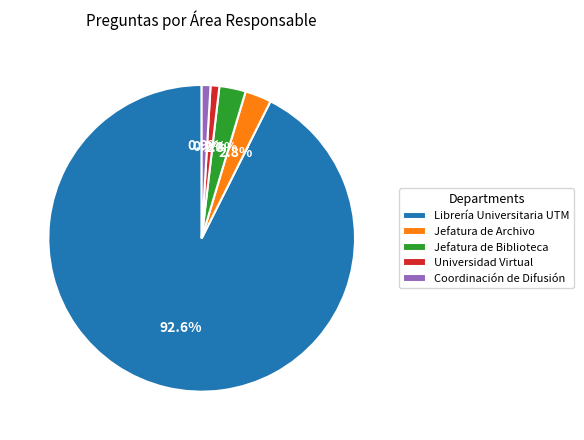

What is the ratio of the value at Universidad Virtual to the value at Jefatura de Biblioteca?

0.3